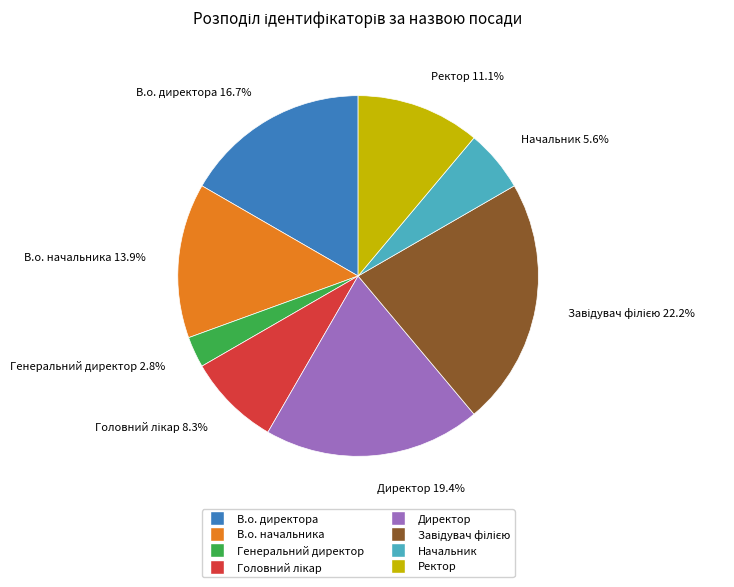

How many segments does this pie chart have?

8